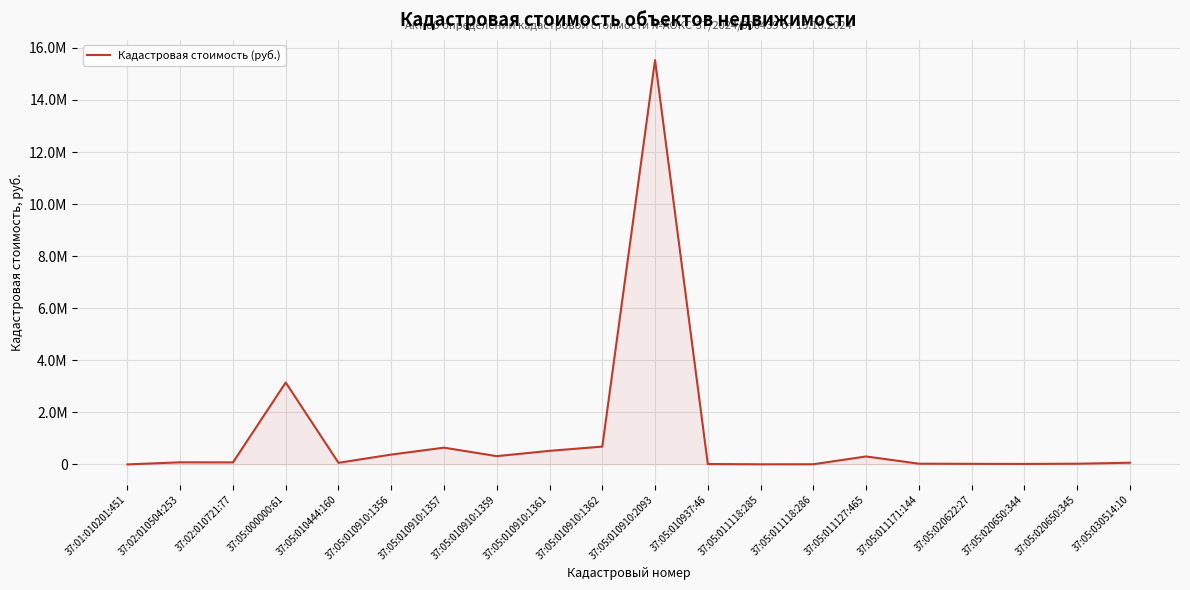

Which has a higher value, 37:05:010910:1357 or 37:05:010910:1359?

37:05:010910:1357